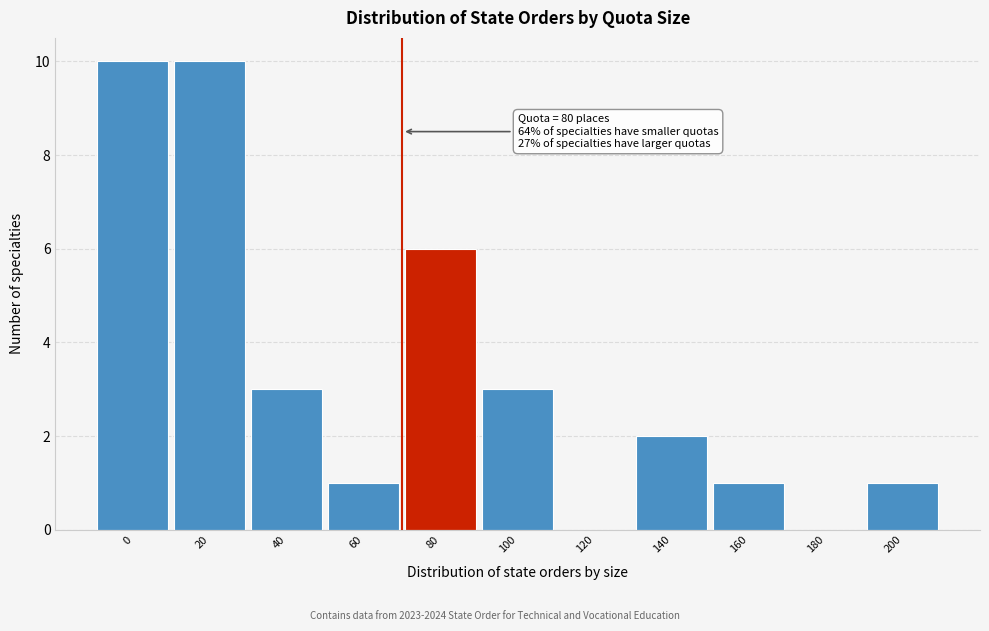

Reading left to right, what are all the values shown in this chart?

0=10	20=10	40=3	60=1	80=6	100=3	120=0	140=2	160=1	180=0	200=1